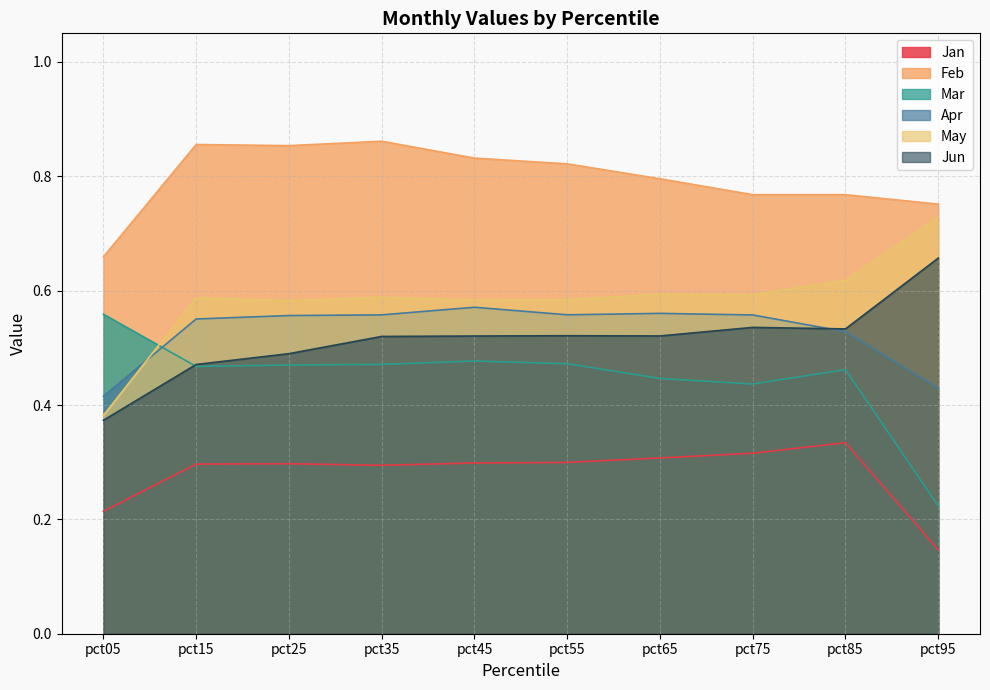

Count the number of data series in this chart.

6